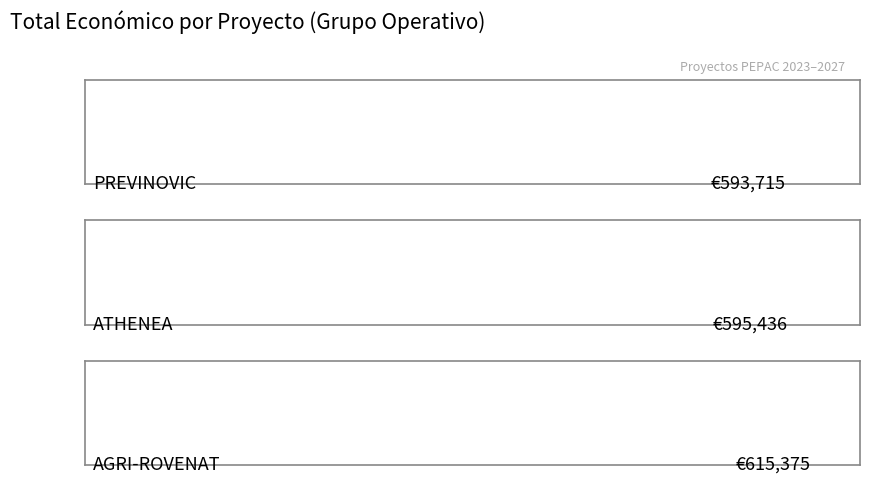

How many bars are there in total?

3